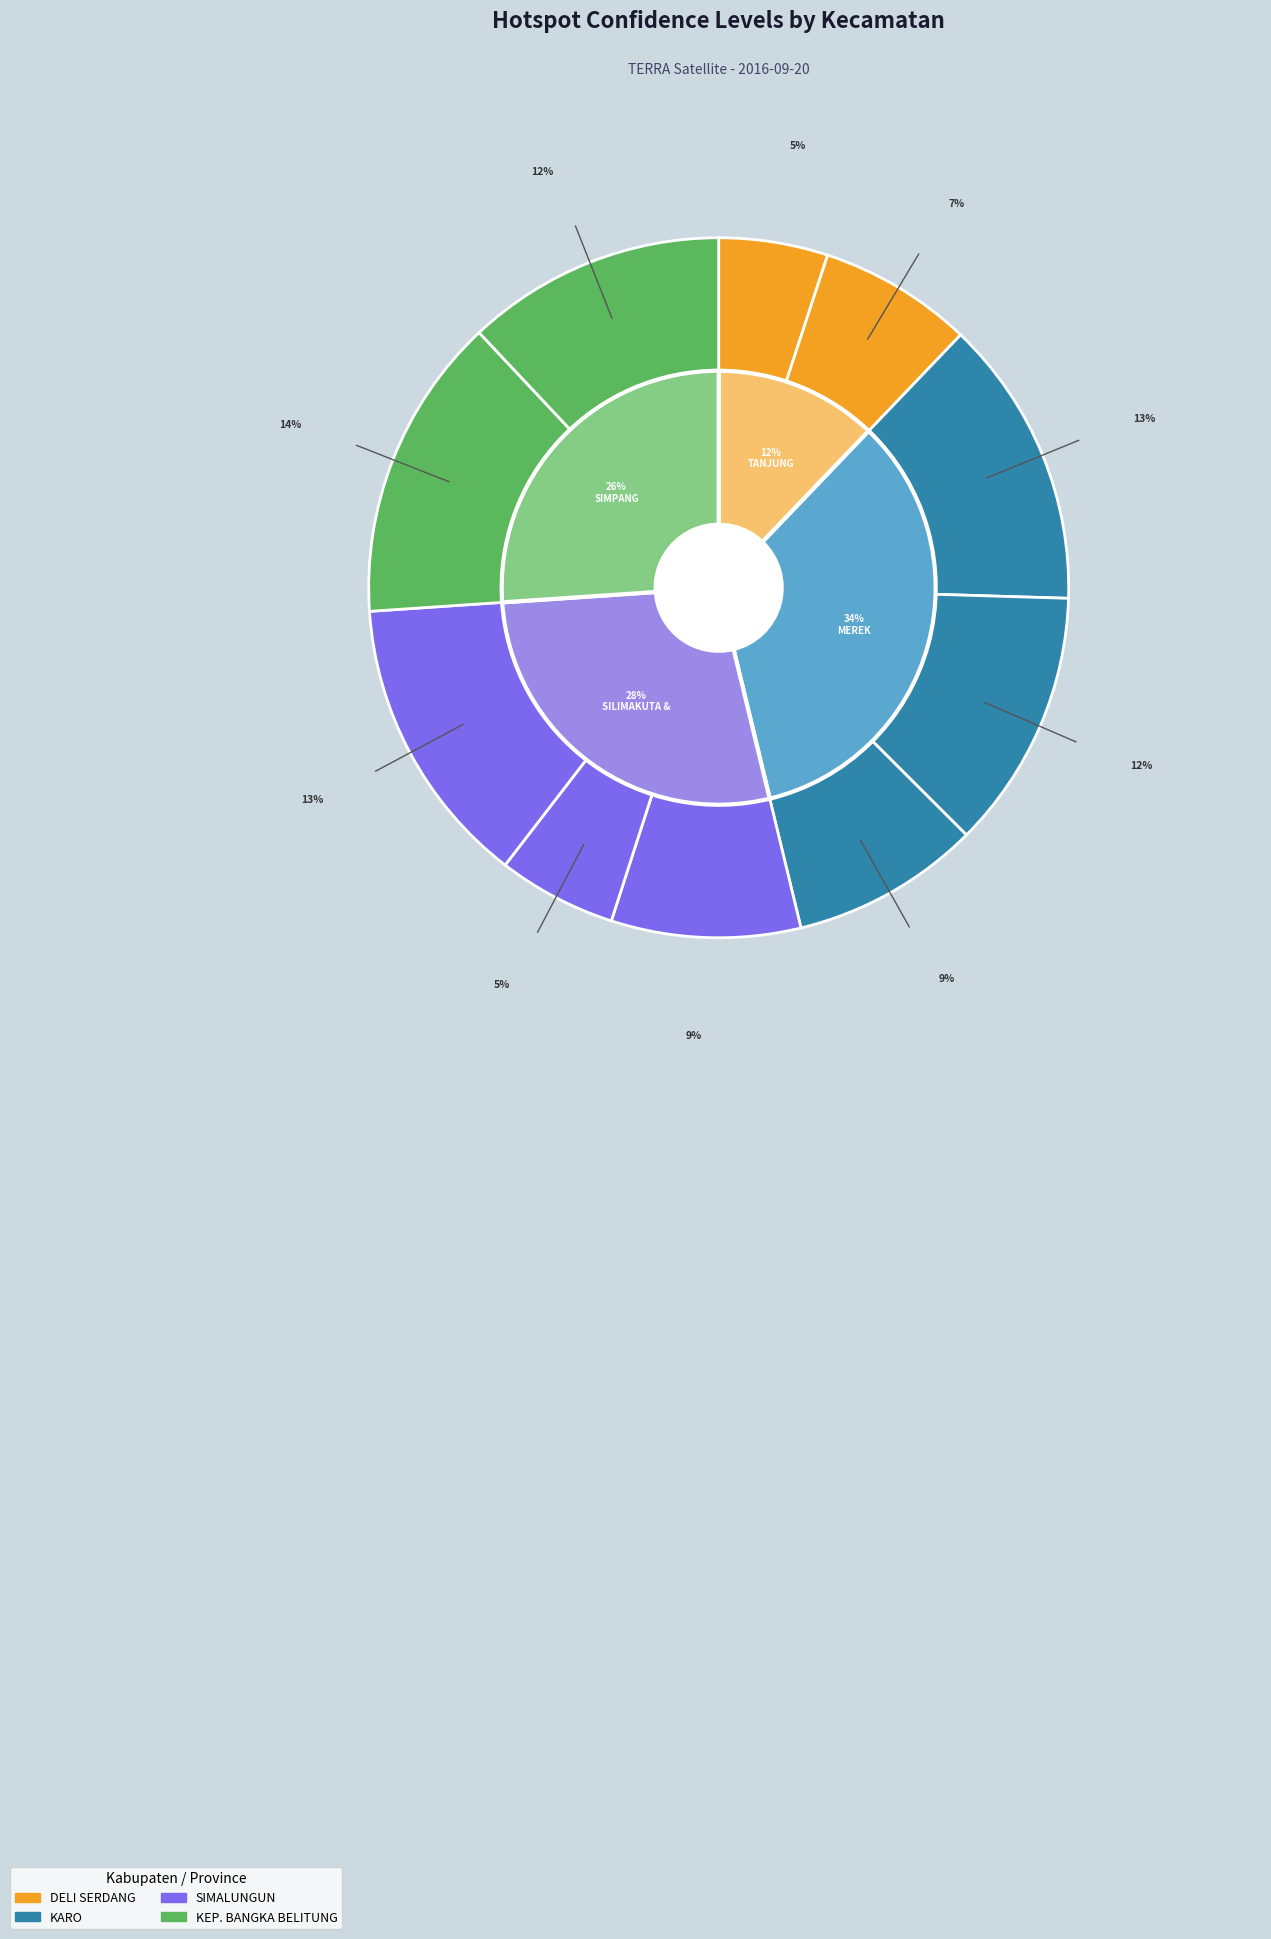

How many segments does this pie chart have?

10